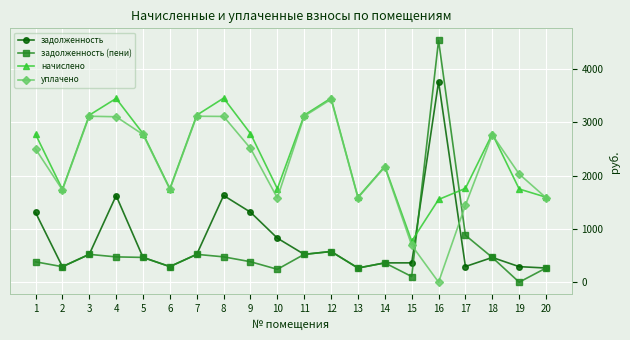

Between 13 and 16, which series saw the biggest shift?

задолженность (пени)